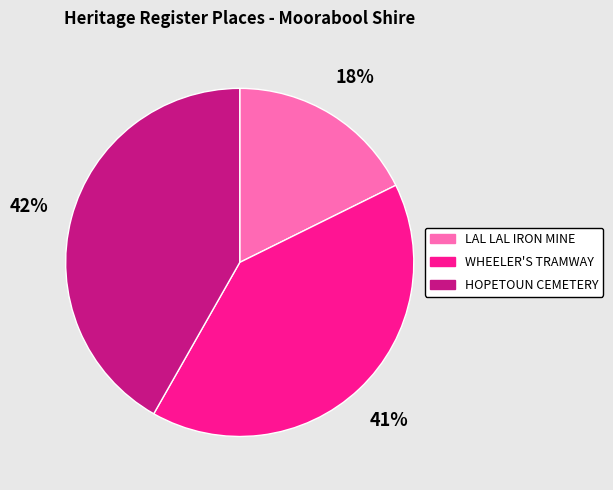

To the nearest percent, what is the difference between the largest and smallest slice percentages?

24%